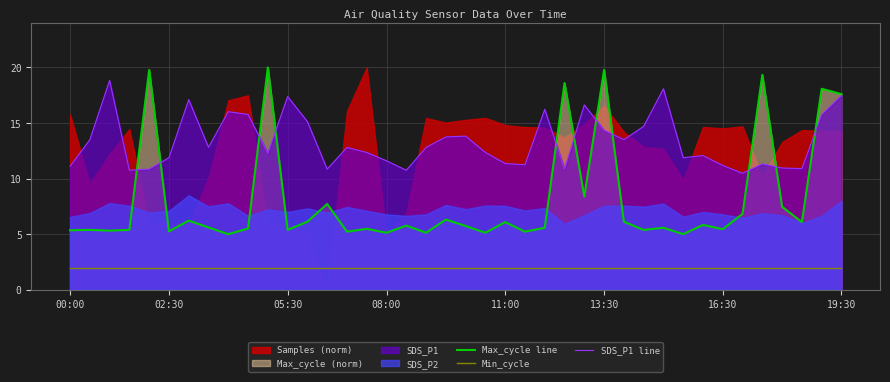

What position from the left is 26?

27